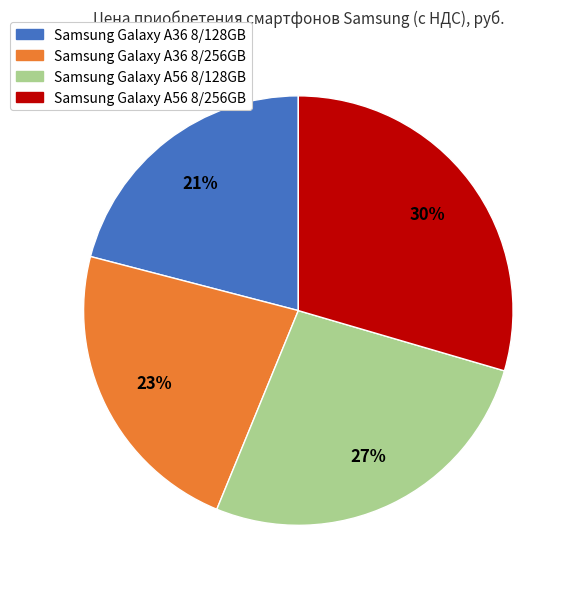

What percentage is the Samsung Galaxy A36 8/128GB slice, to the nearest percent?

21%